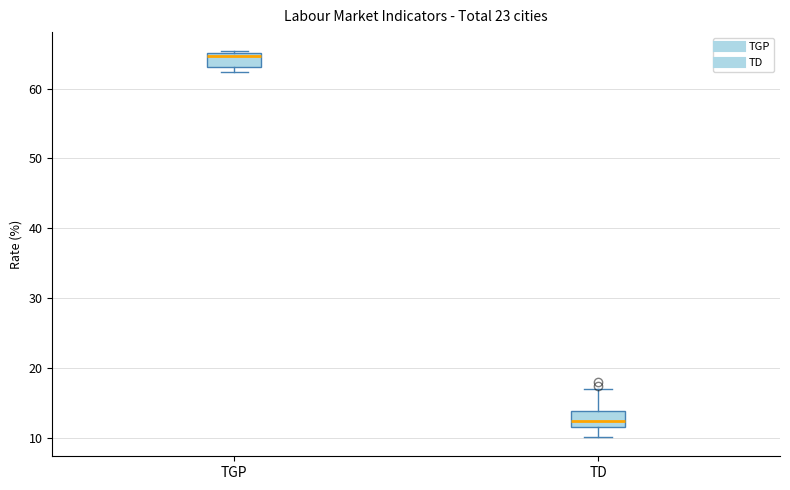

Which box has the lowest median line?

TD